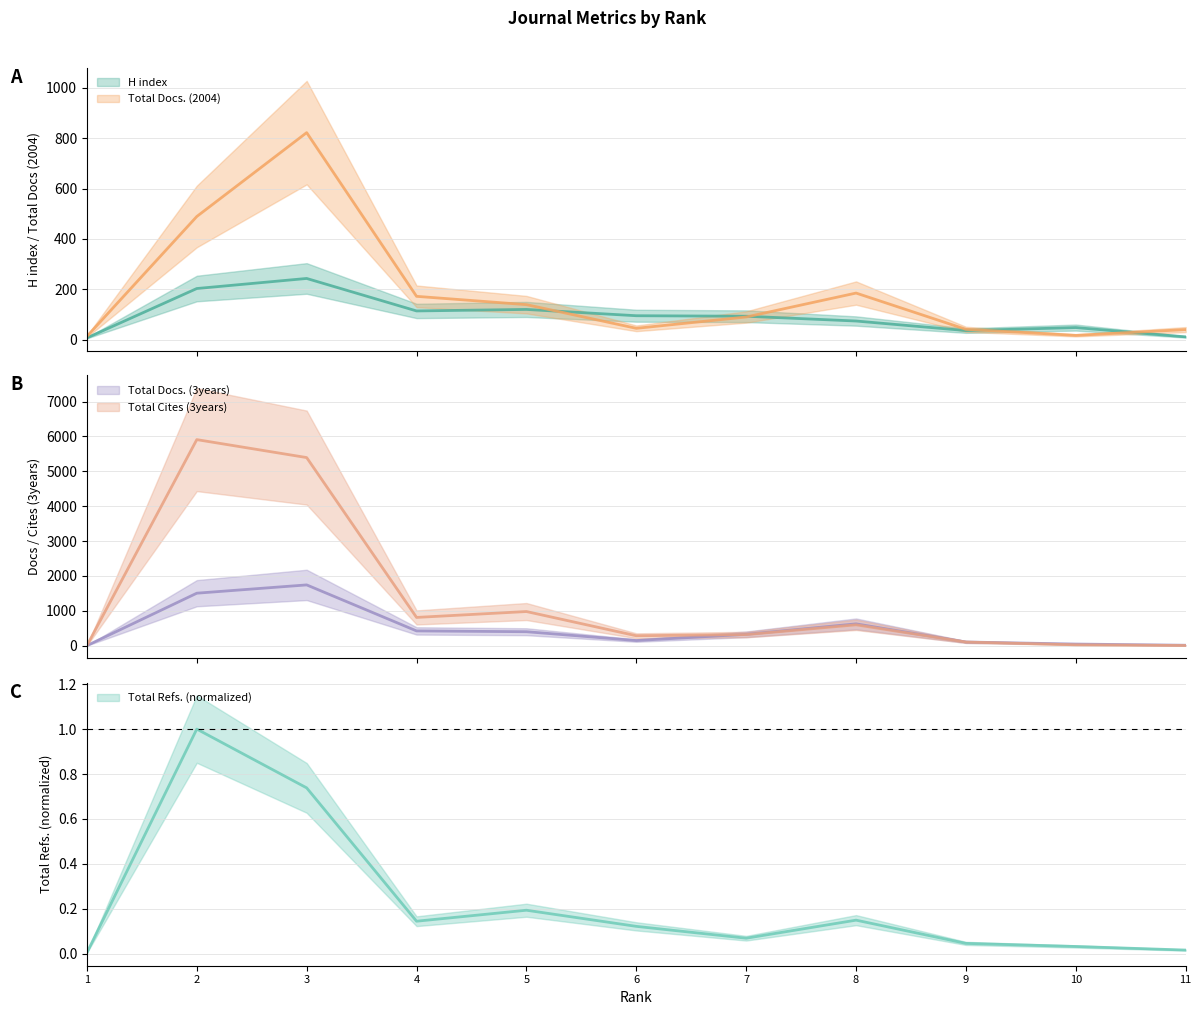

What is the greatest value displayed?

5909.0